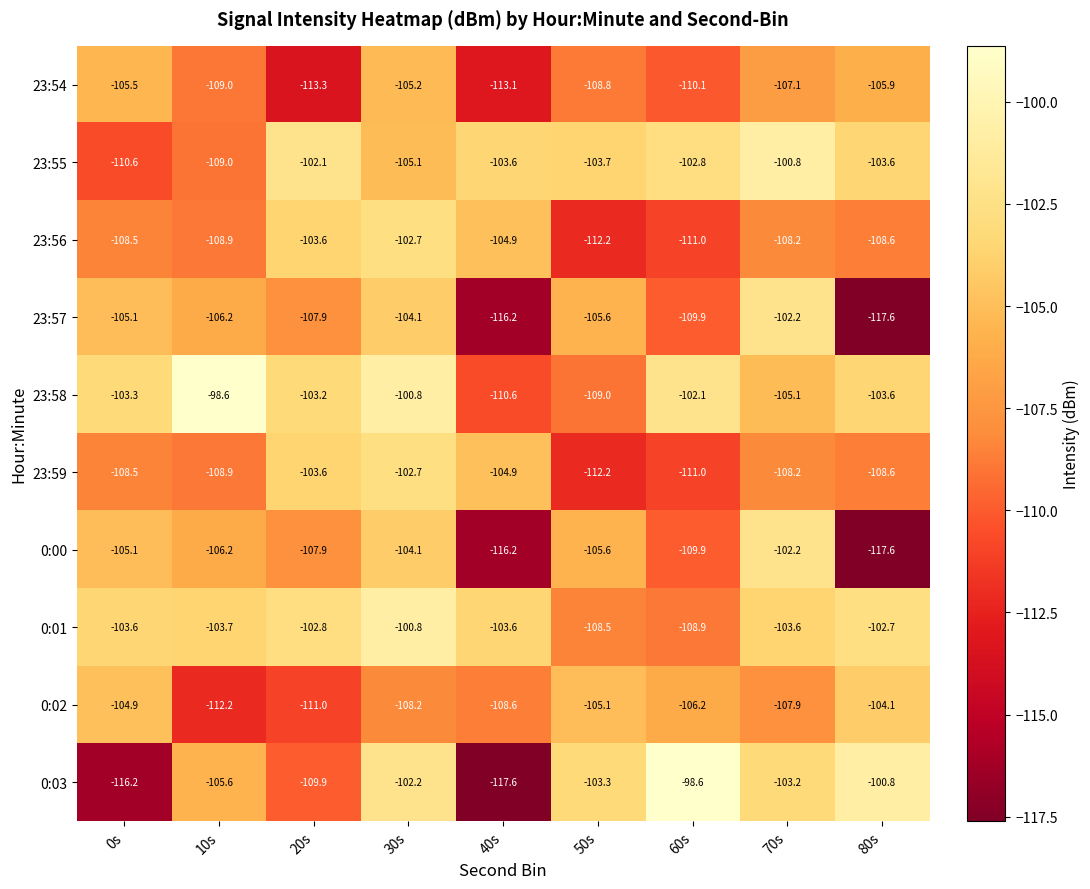

At which category is the sum across all series the highest?

30s